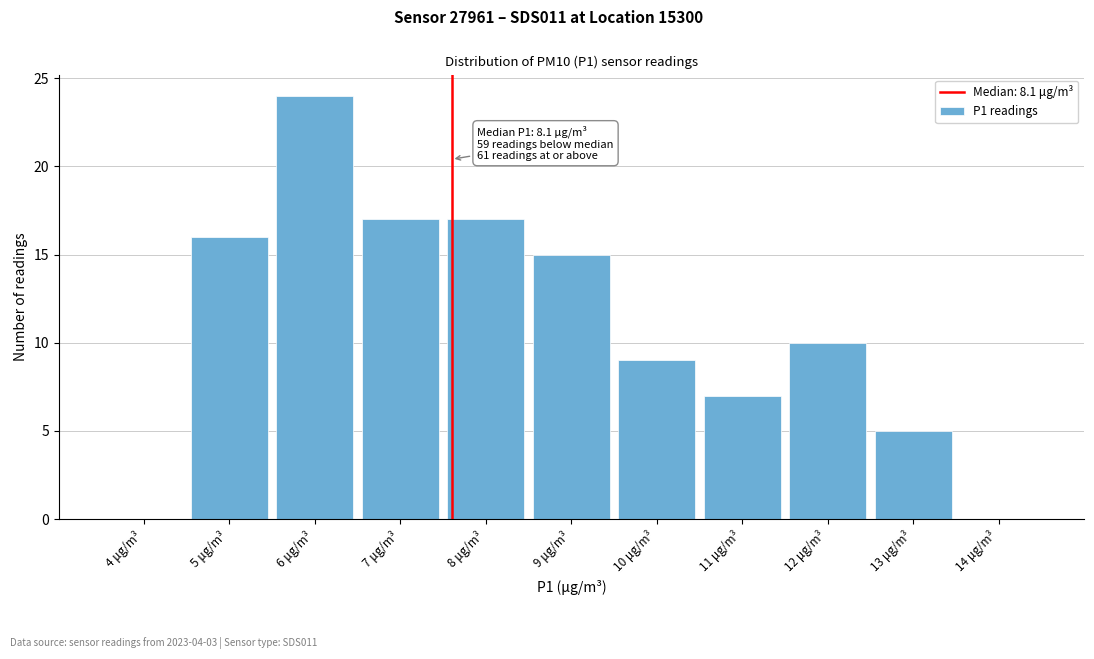

Reading right to left, what are all the values shown in this chart?

14 μg/m³=0	13 μg/m³=5	12 μg/m³=10	11 μg/m³=7	10 μg/m³=9	9 μg/m³=15	8 μg/m³=17	7 μg/m³=17	6 μg/m³=24	5 μg/m³=16	4 μg/m³=0